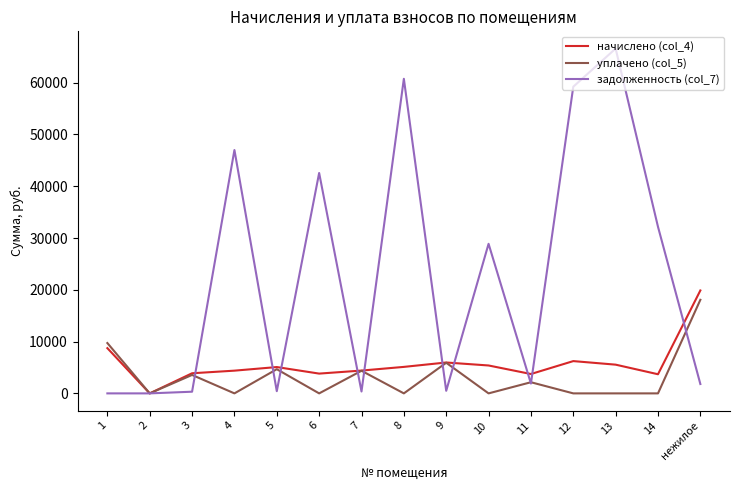

Which series has the widest spread of values?

задолженность (col_7)